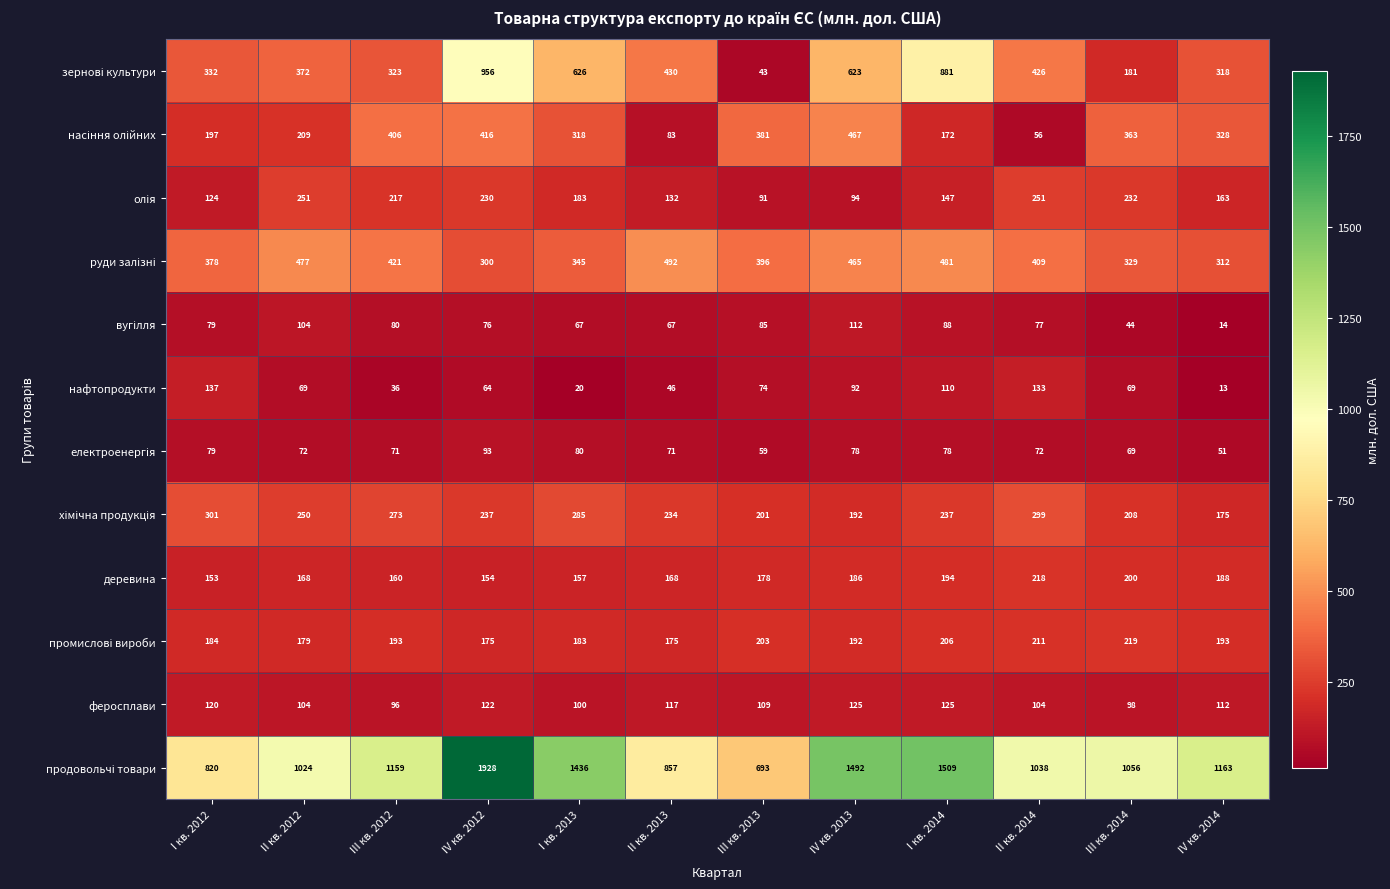

Which category has the lowest value across all series?

IV кв. 2014